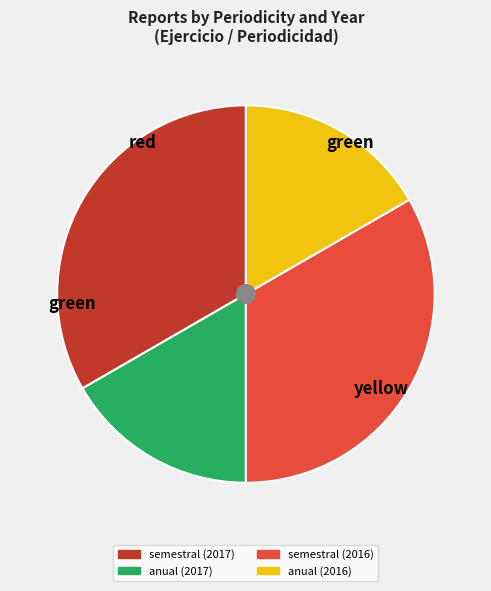

Combined, do anual (2017) and anual (2016) account for over 50%?

No